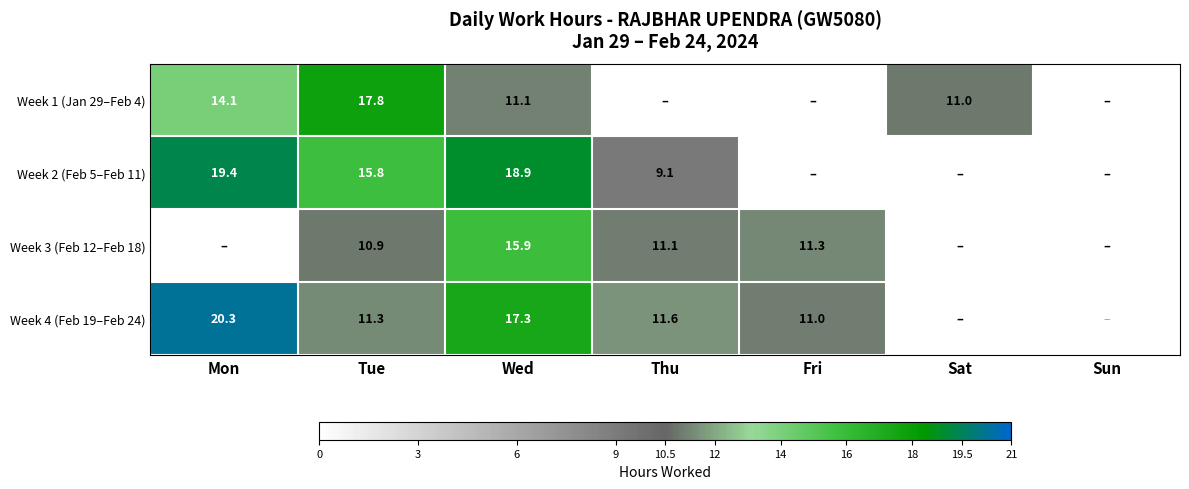

What is the difference between the highest and lowest values at Tue?

6.9